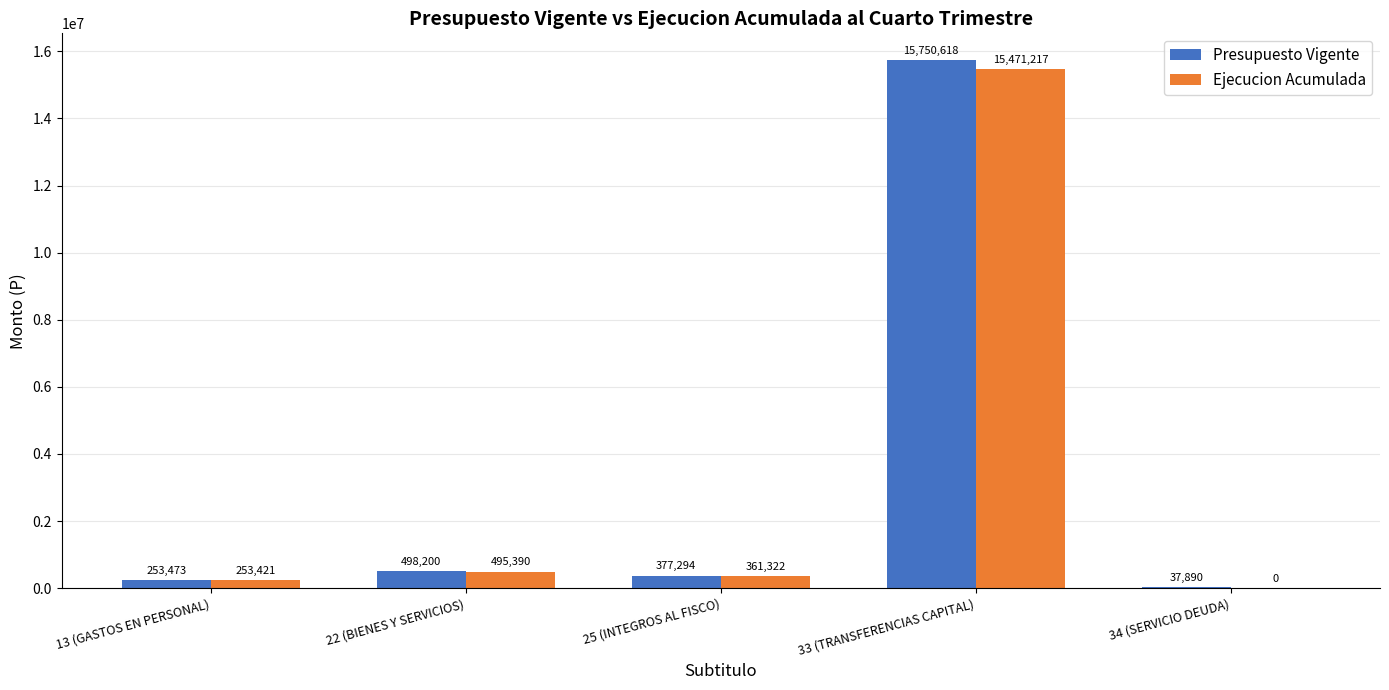

At which category is the sum across all series the highest?

33 (TRANSFERENCIAS CAPITAL)